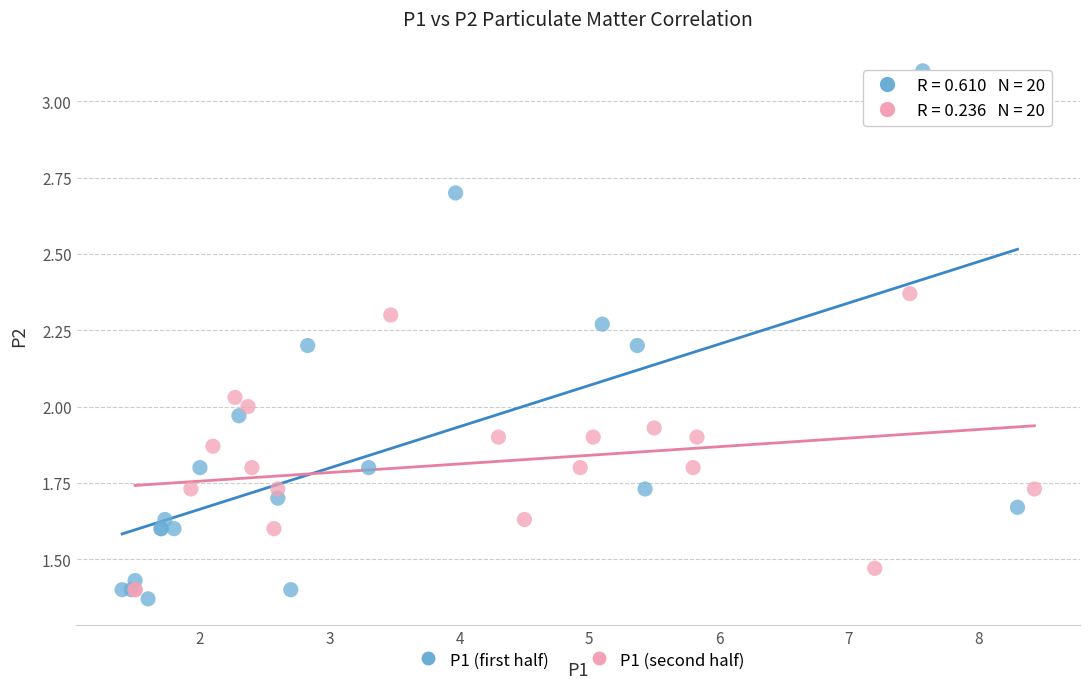

What are all the series names shown in the legend?

P1 (first half), P1 (second half)